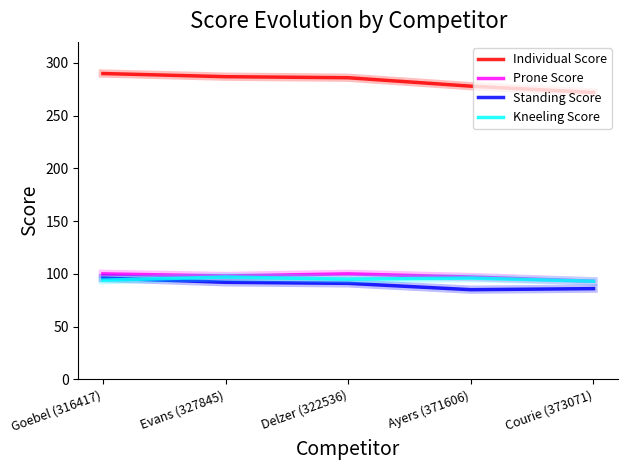

What position from the left is Courie (373071)?

5